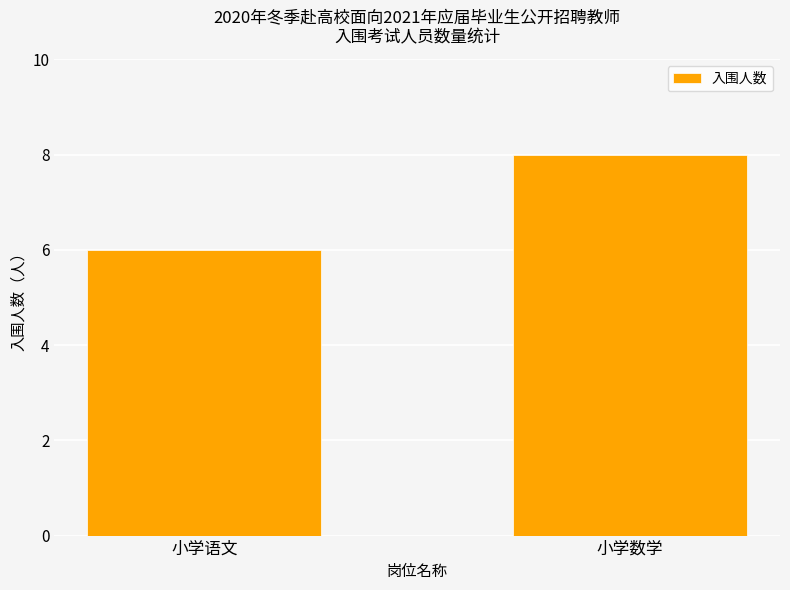

Rank the categories by value from highest to lowest.

小学数学, 小学语文